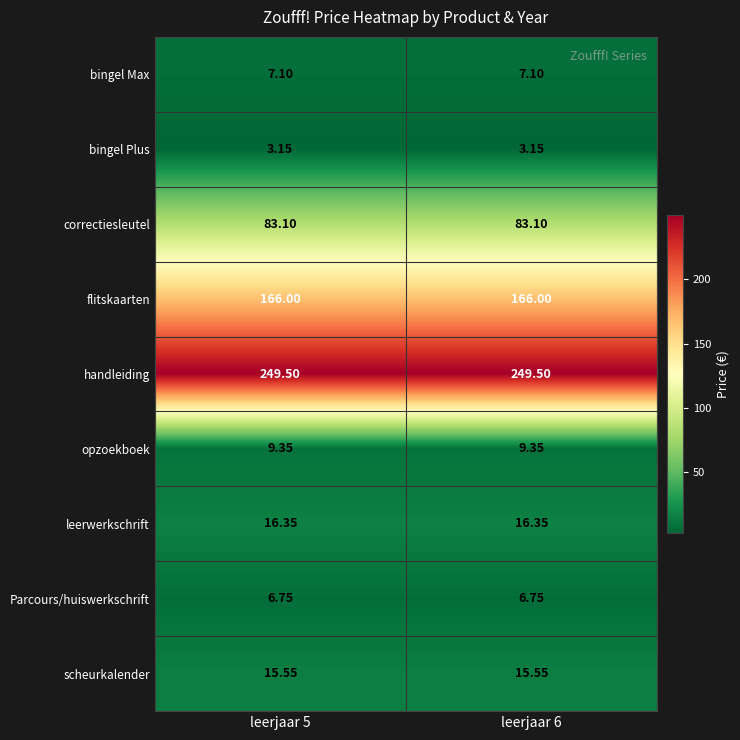

Which series has the largest total across all categories?

handleiding